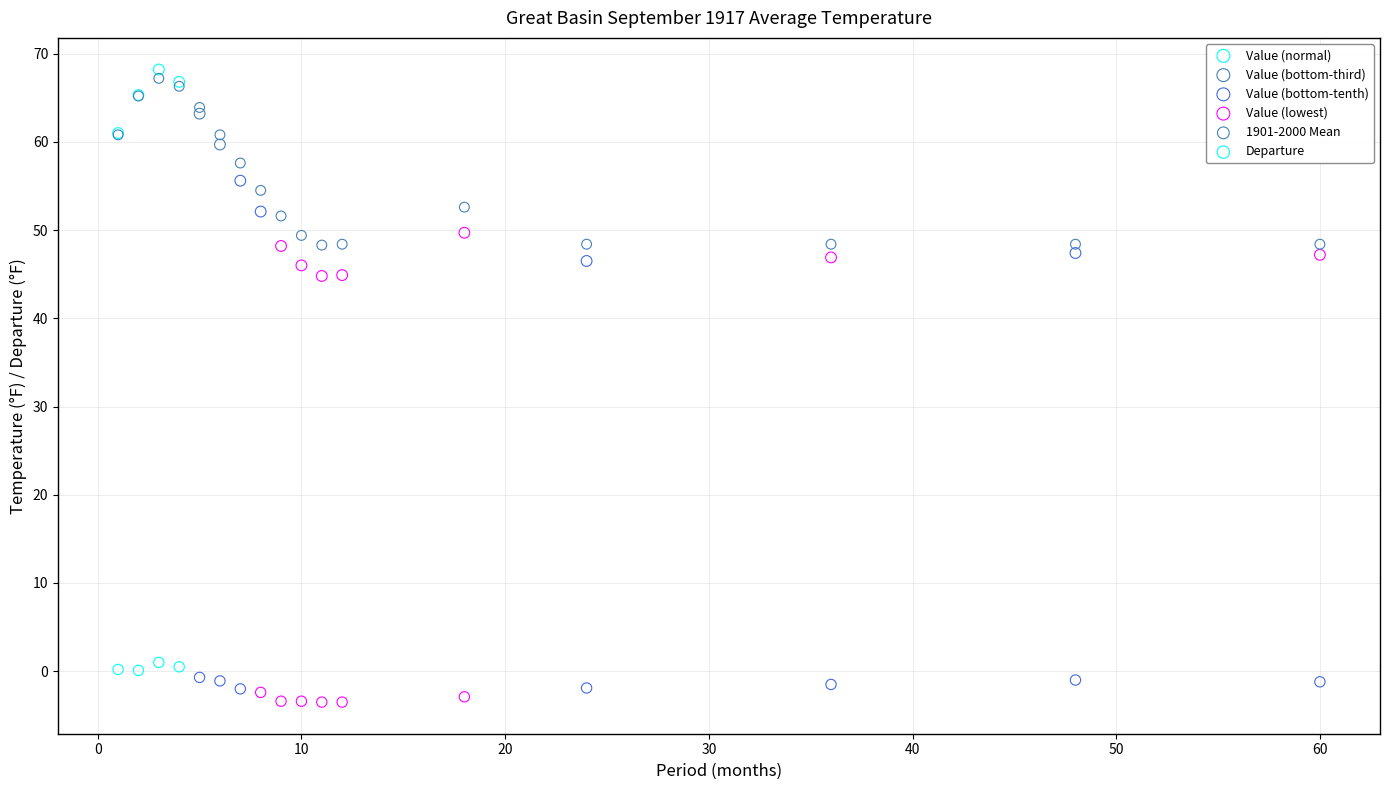

Which series contains the highest Y value?

Value (normal)